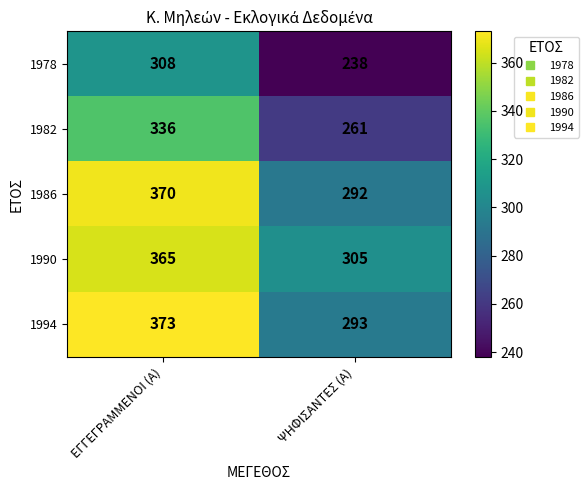

Which series has the largest total across all categories?

1990